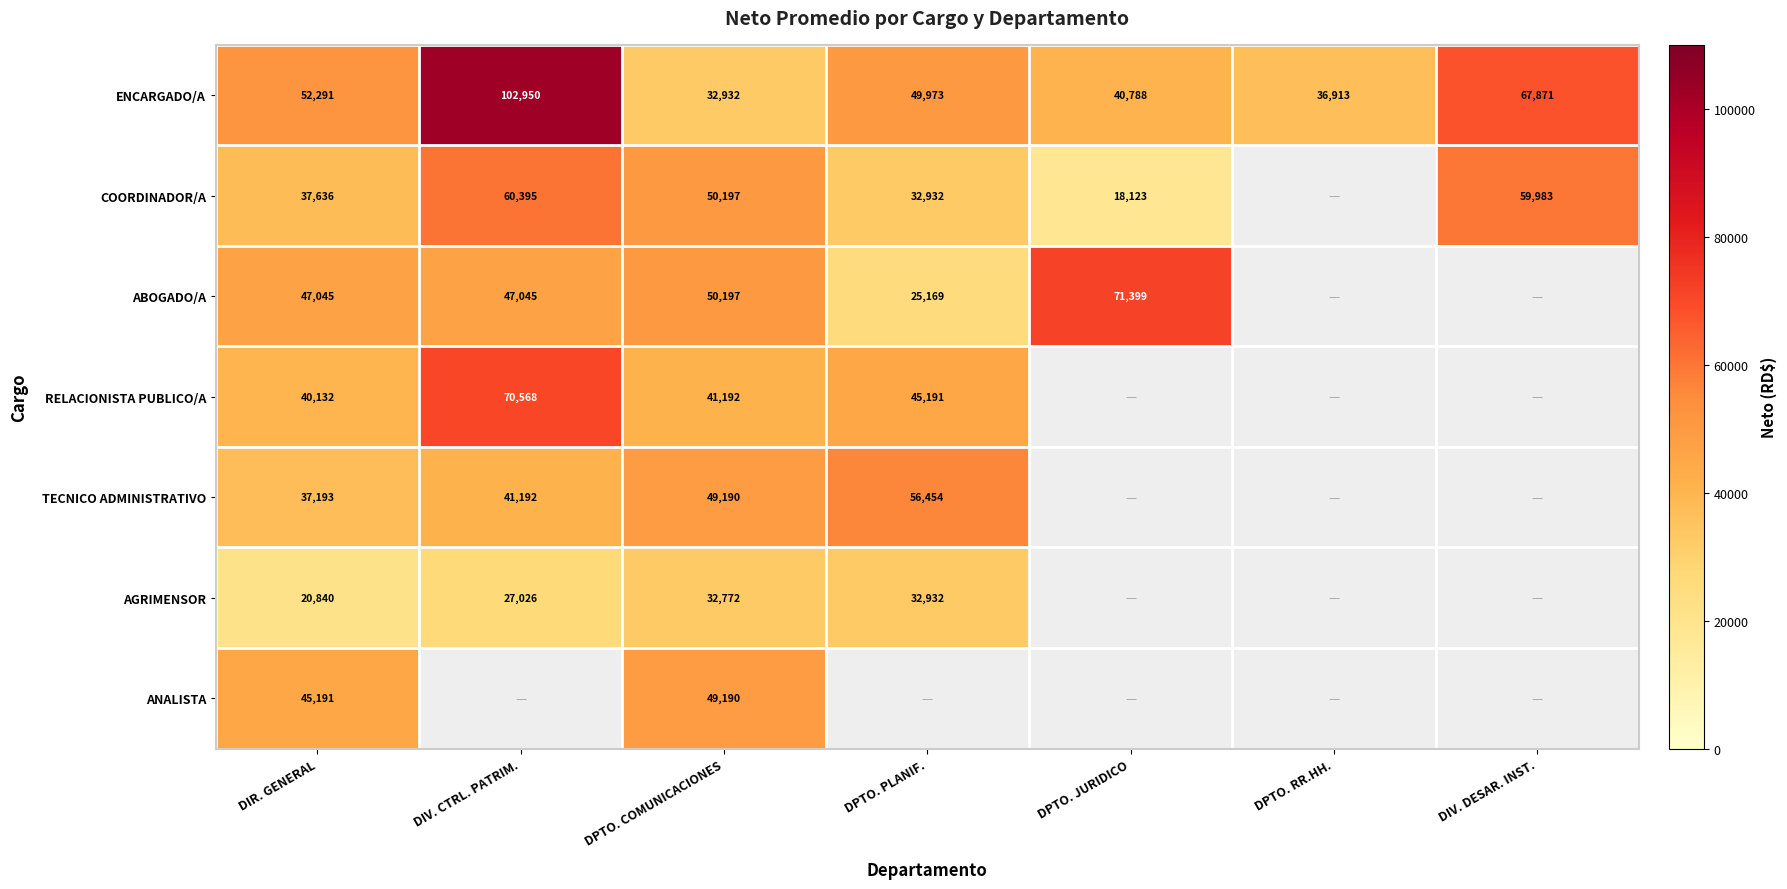

Rank the categories by ENCARGADO/A value from lowest to highest.

DPTO. COMUNICACIONES, DPTO. RR.HH., DPTO. JURIDICO, DPTO. PLANIF., DIR. GENERAL, DIV. DESAR. INST., DIV. CTRL. PATRIM.